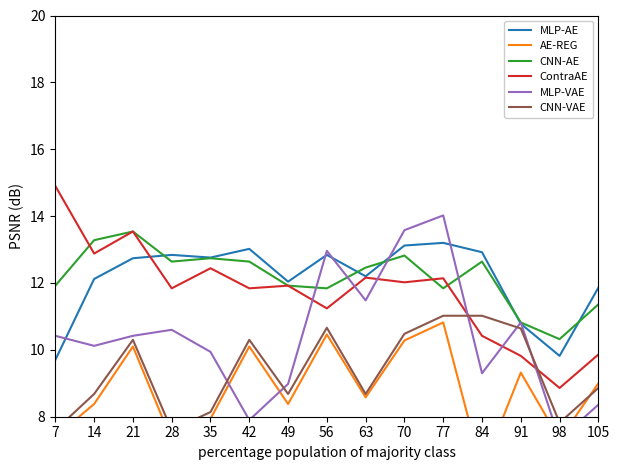

Rank the series by their maximum value, from lowest to highest.

AE-REG, CNN-VAE, MLP-AE, CNN-AE, MLP-VAE, ContraAE